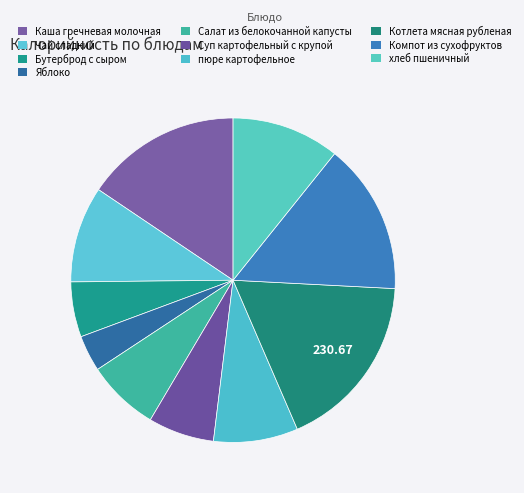

How many segments does this pie chart have?

10